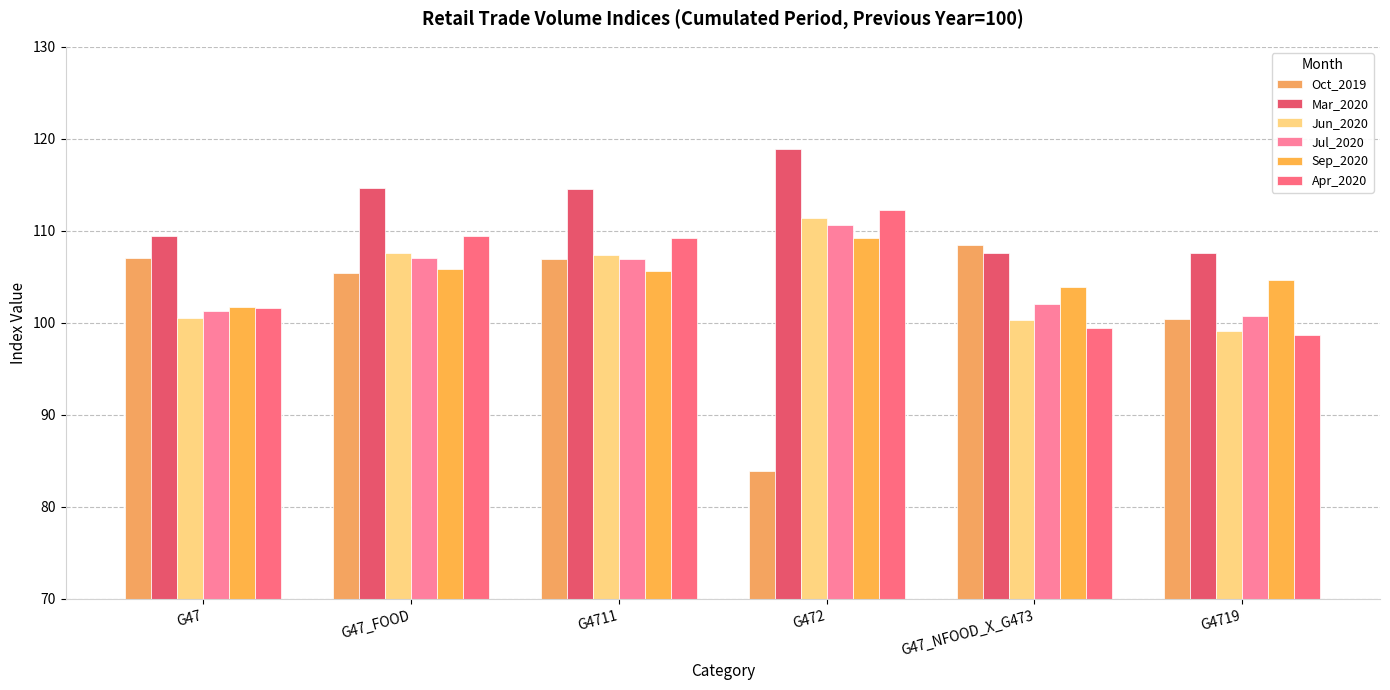

What is the label of the 5th bar from the left?

G47_NFOOD_X_G473